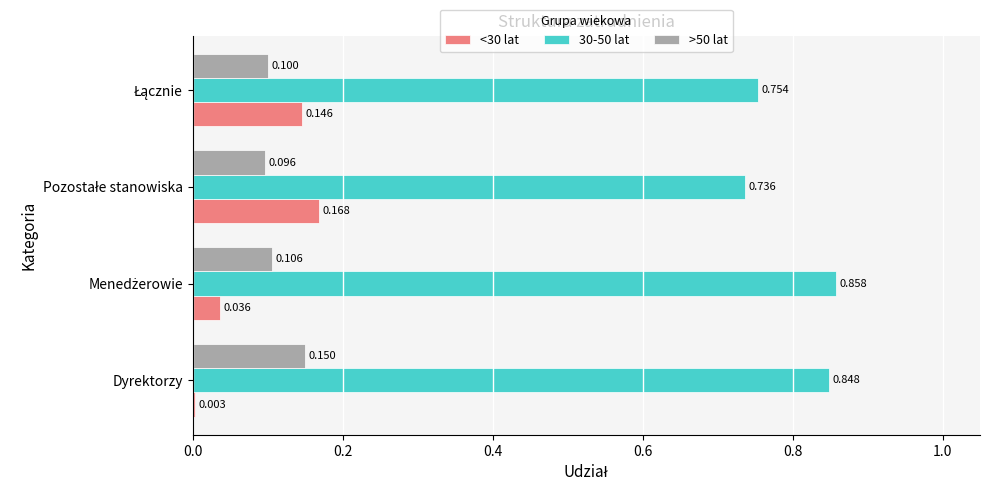

What is the average value of the >50 lat series?

0.1